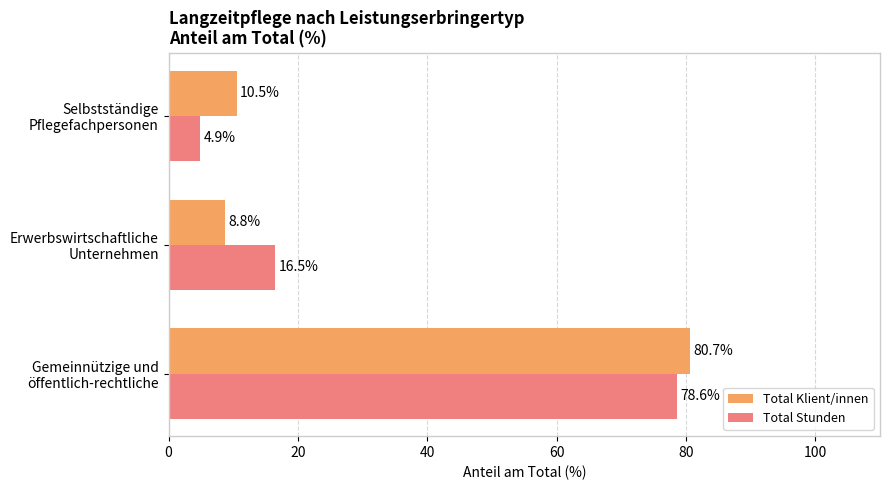

What is the sum of all Total Stunden values?

100.0